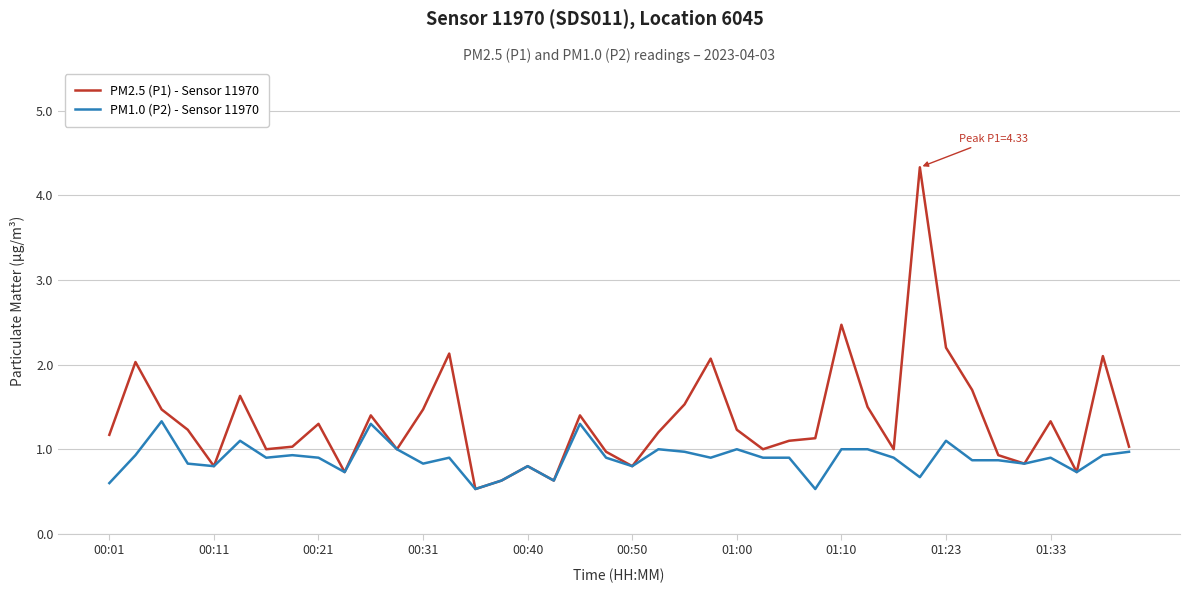

Rank the series by their maximum value, from highest to lowest.

PM2.5 (P1) - Sensor 11970, PM1.0 (P2) - Sensor 11970